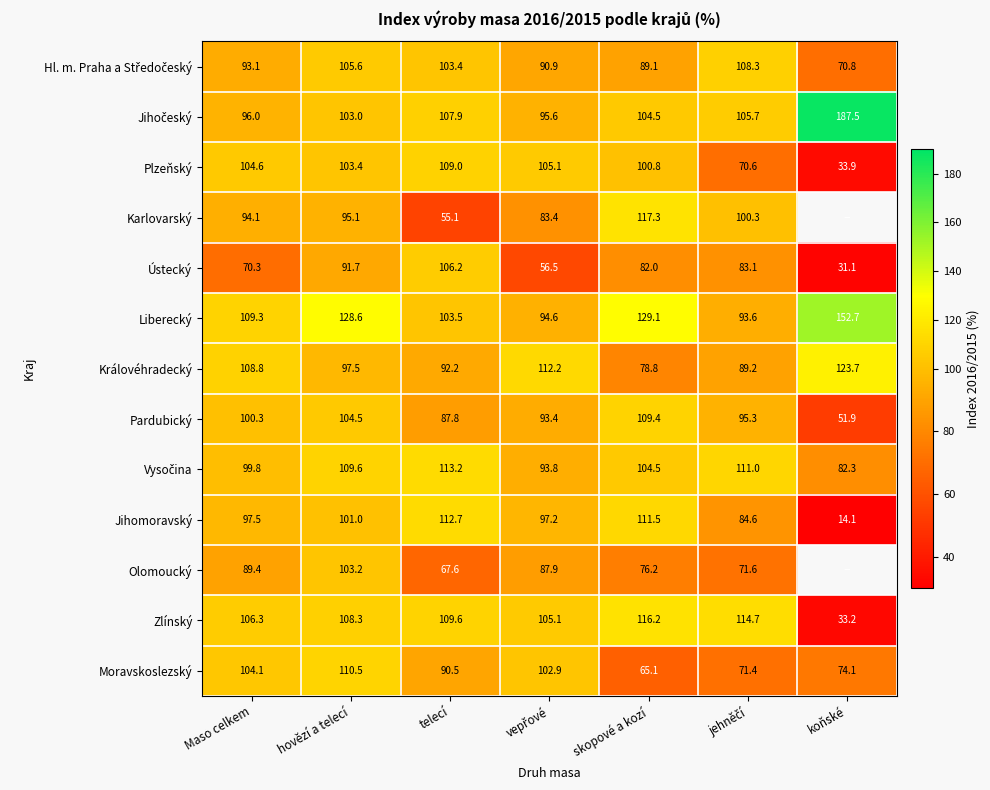

What is the minimum value for Královéhradecký?

78.8